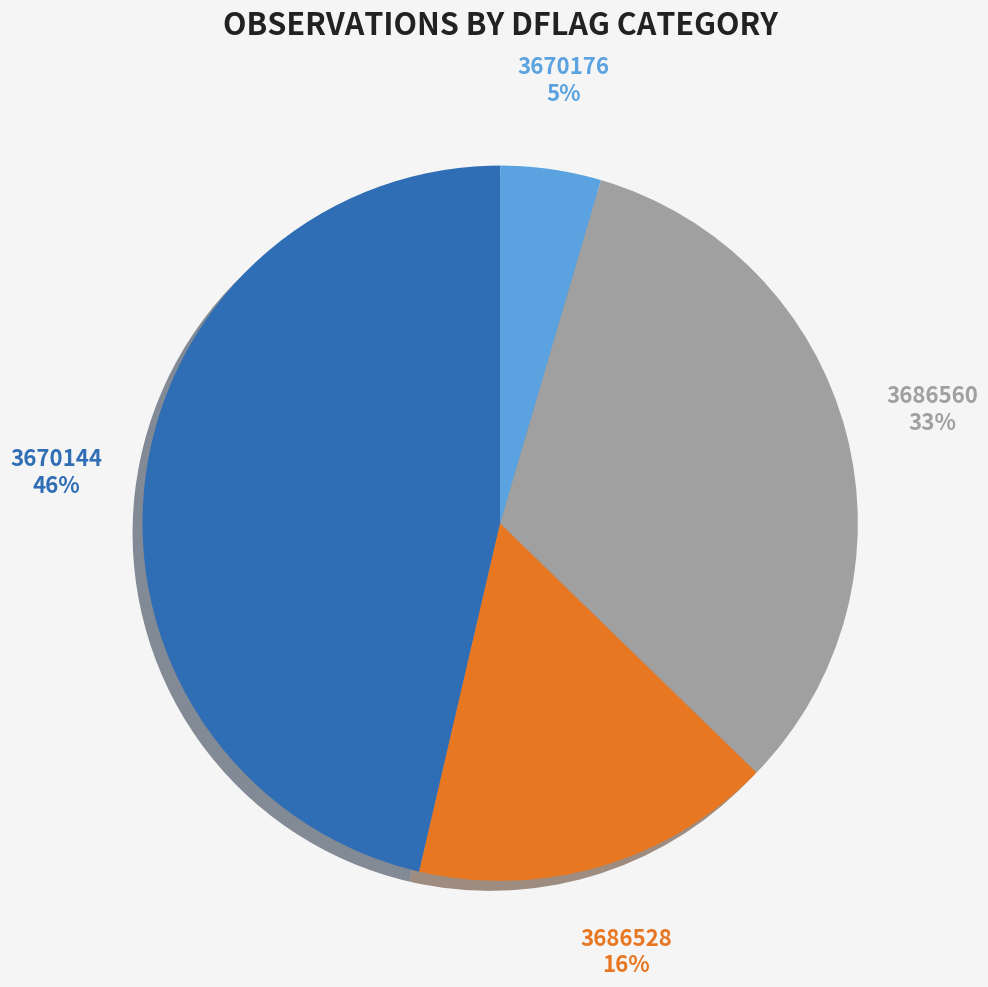

To the nearest percent, what is the average slice percentage?

25%